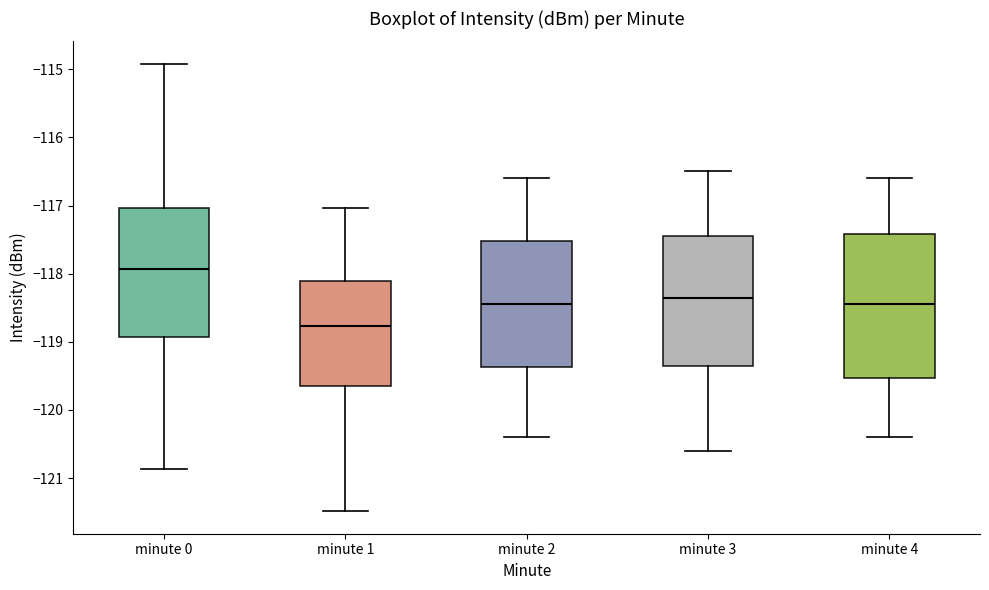

Which box's median line is the highest?

minute 0